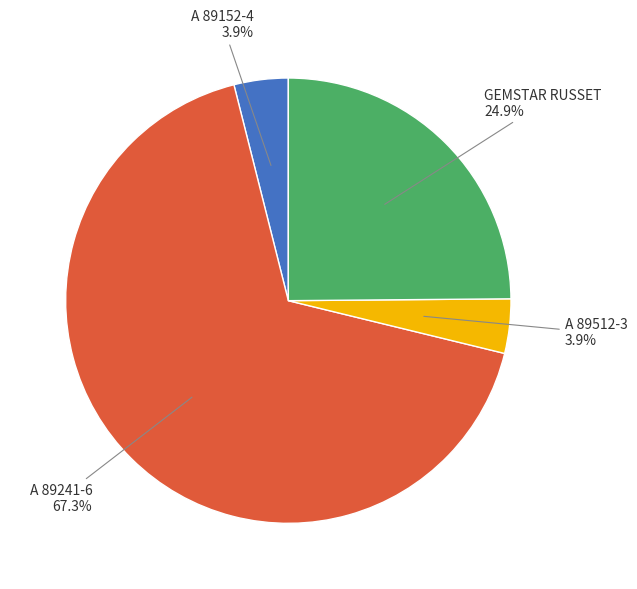

To the nearest percent, what is the combined percentage of A 89512-3 and A 89241-6?

71%